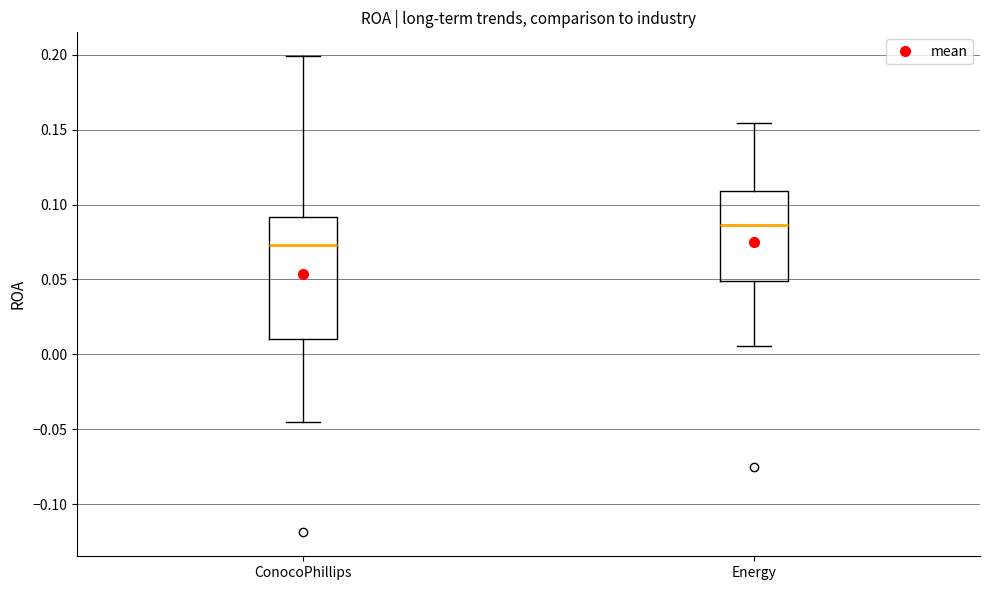

Reading left to right, read every box against the y-axis: the position of its median line, the range the box covers, and the ends of its whiskers. The values are not printed on the chart, so give them approximately, as read against the axis.

ConocoPhillips: median 0.075, box 0.010 to 0.090, whiskers -0.045 to 0.200
Energy: median 0.085, box 0.050 to 0.110, whiskers 0.005 to 0.155